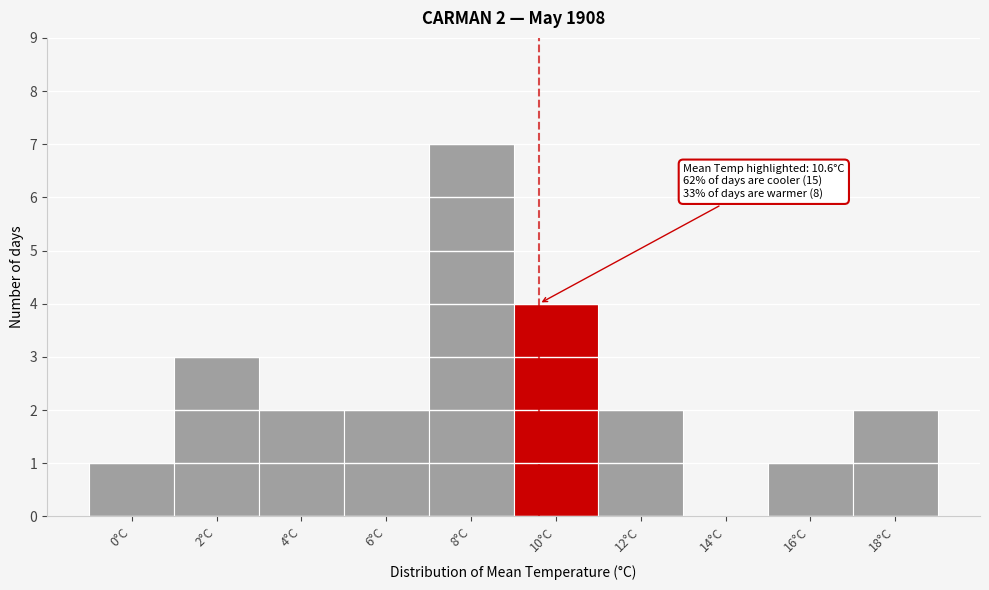

Reading left to right, extract all data points from this chart.

0°C=1	2°C=3	4°C=2	6°C=2	8°C=7	10°C=4	12°C=2	14°C=0	16°C=1	18°C=2